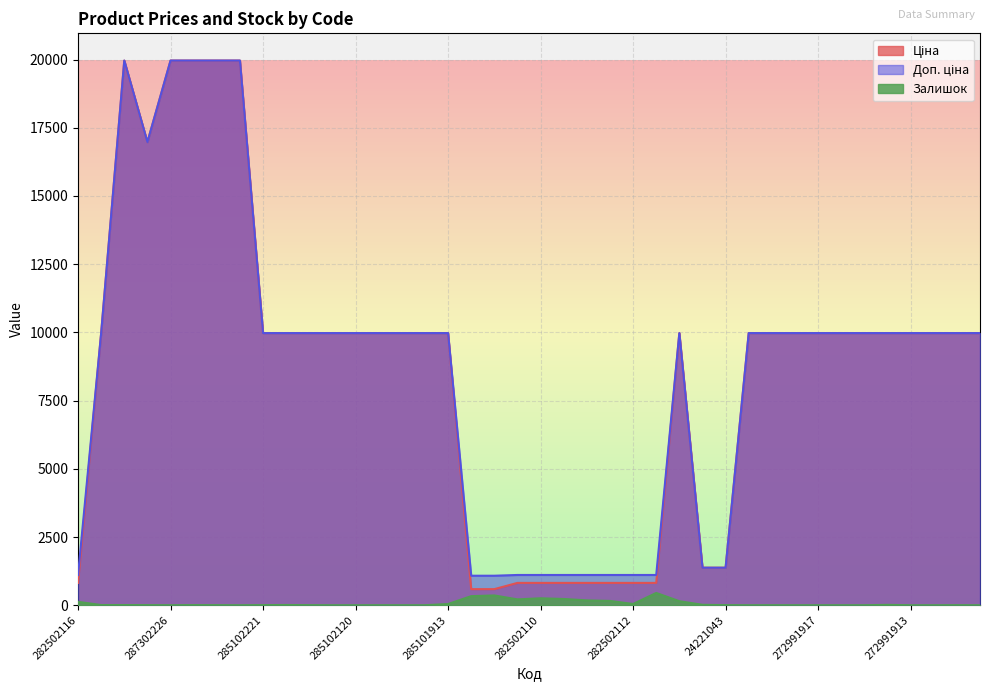

What is the label of the 1st point from the right?

272991510